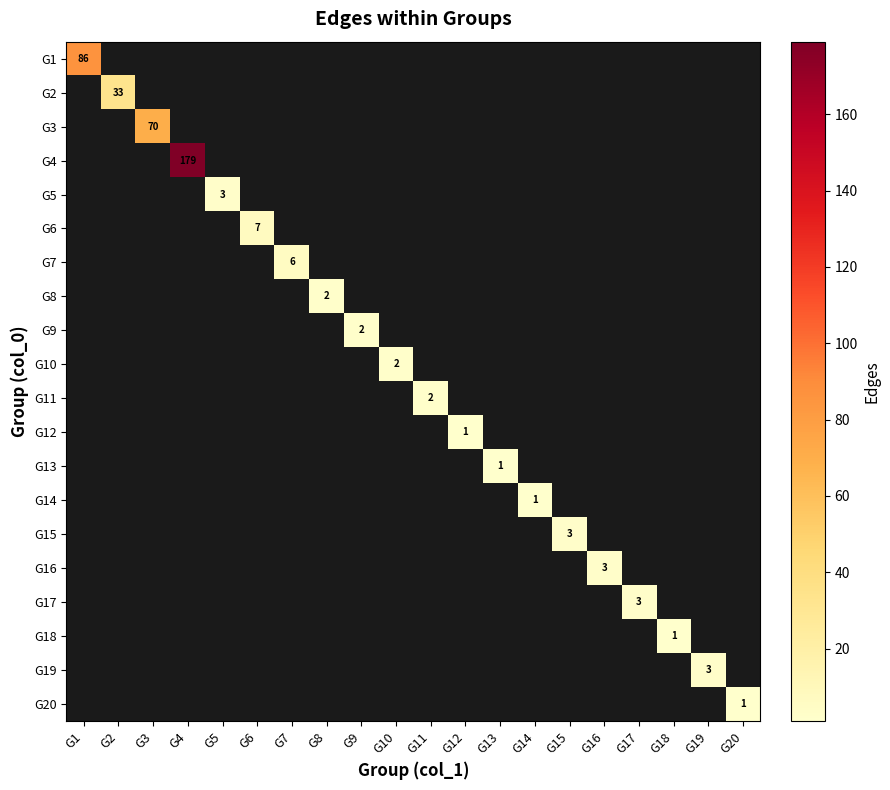

At G1, list the series in order from largest to smallest.

G1, G2, G3, G4, G5, G6, G7, G8, G9, G10, G11, G12, G13, G14, G15, G16, G17, G18, G19, G20